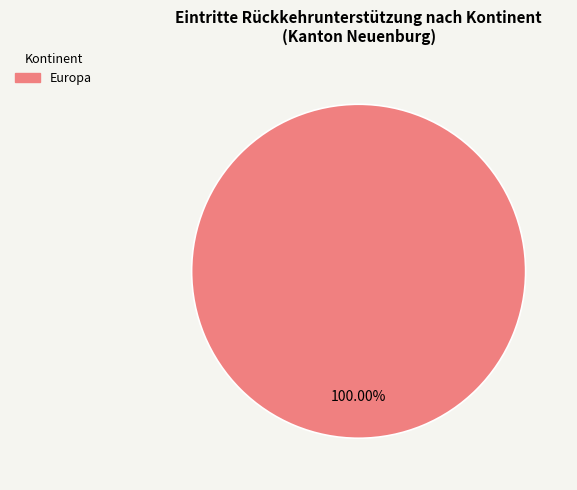

Is there a majority slice in this chart?

Yes